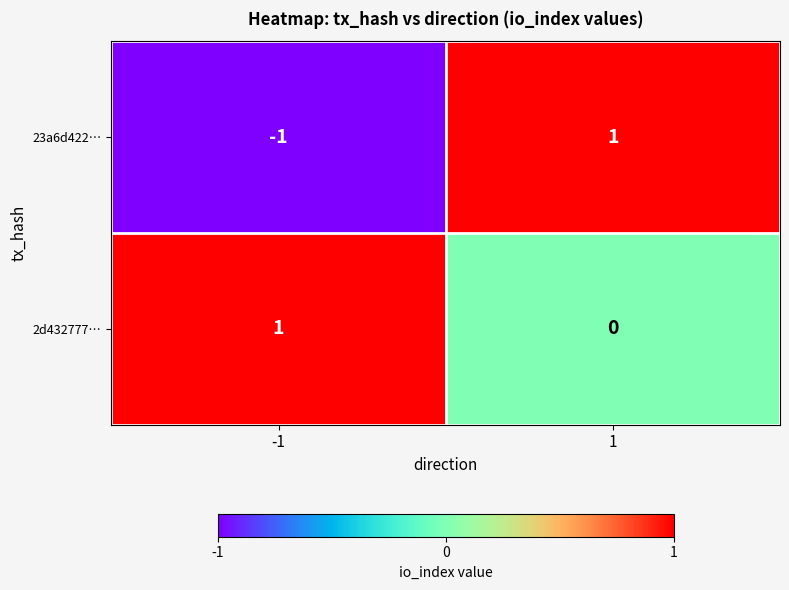

Is it true that 23a6d422… equals 1 at 1?

True